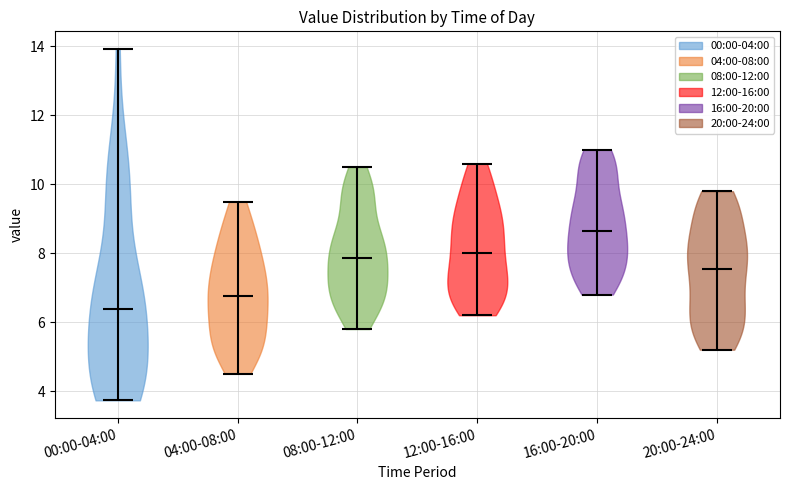

Reading left to right, read every violin against the y-axis: where its median line is, and the lowest and highest points it reaches. The values are not printed on the chart, so give them approximately, as read against the axis.

00:00-04:00: median line 6.4, lowest point 3.8, highest point 14.0
04:00-08:00: median line 6.8, lowest point 4.6, highest point 9.6
08:00-12:00: median line 7.8, lowest point 5.8, highest point 10.6
12:00-16:00: median line 8.0, lowest point 6.2, highest point 10.6
16:00-20:00: median line 8.6, lowest point 6.8, highest point 11.0
20:00-24:00: median line 7.6, lowest point 5.2, highest point 9.8